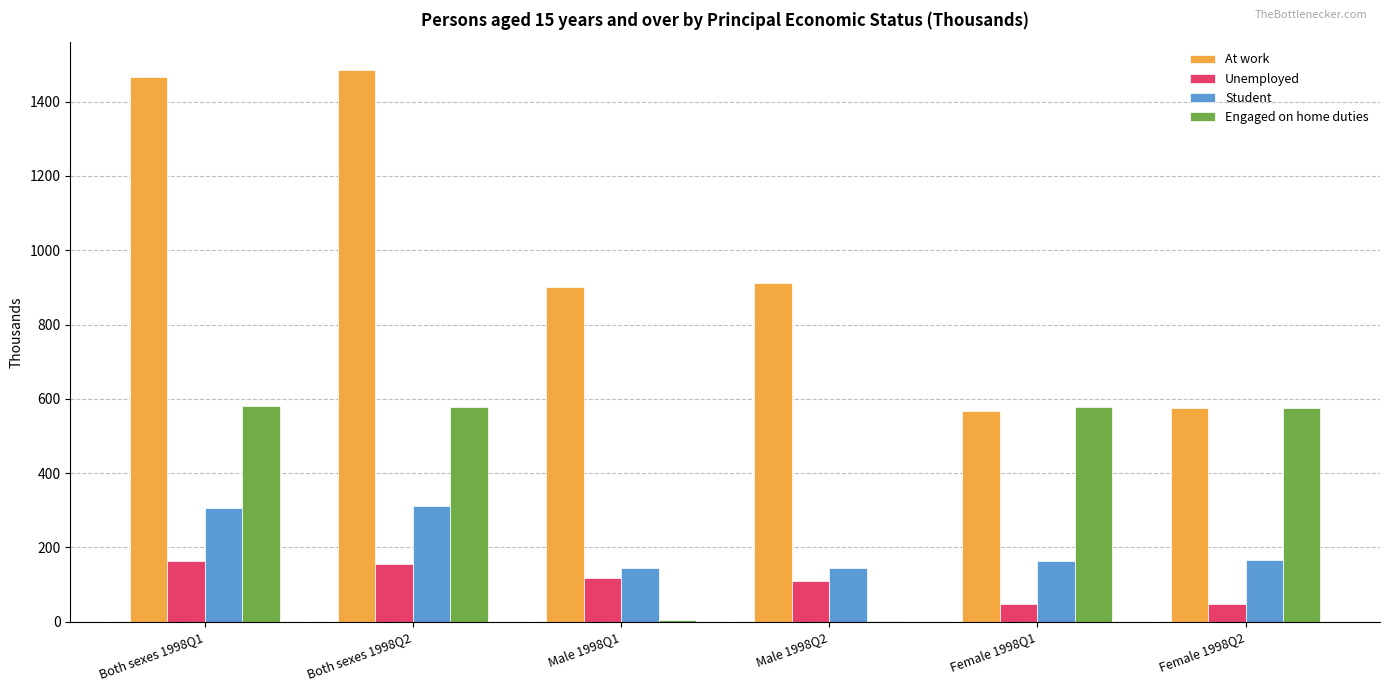

True or false: Engaged on home duties has a value of 580.4 at Both sexes 1998Q1.

True